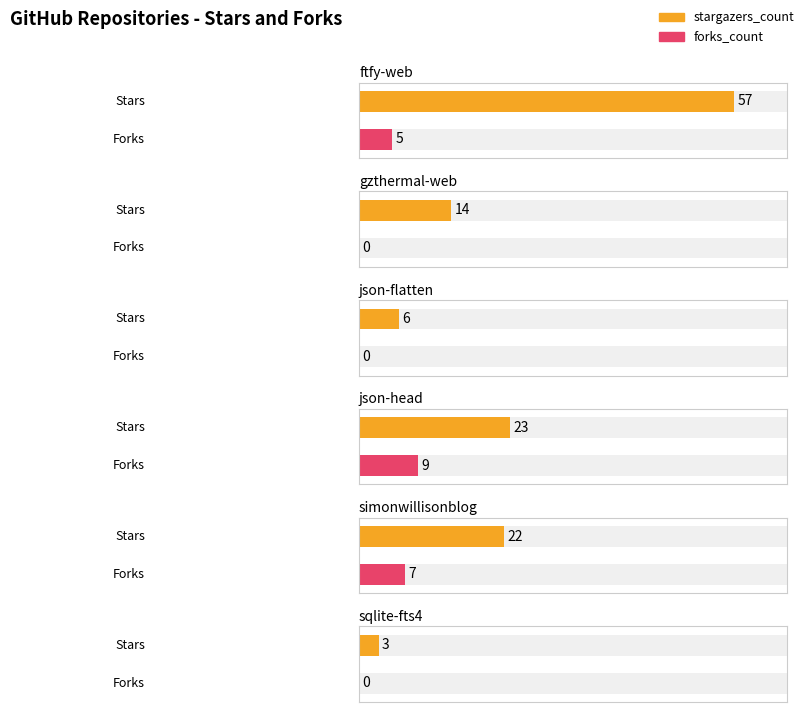

The forks_count series shows -3 at json-flatten. True or false?

False